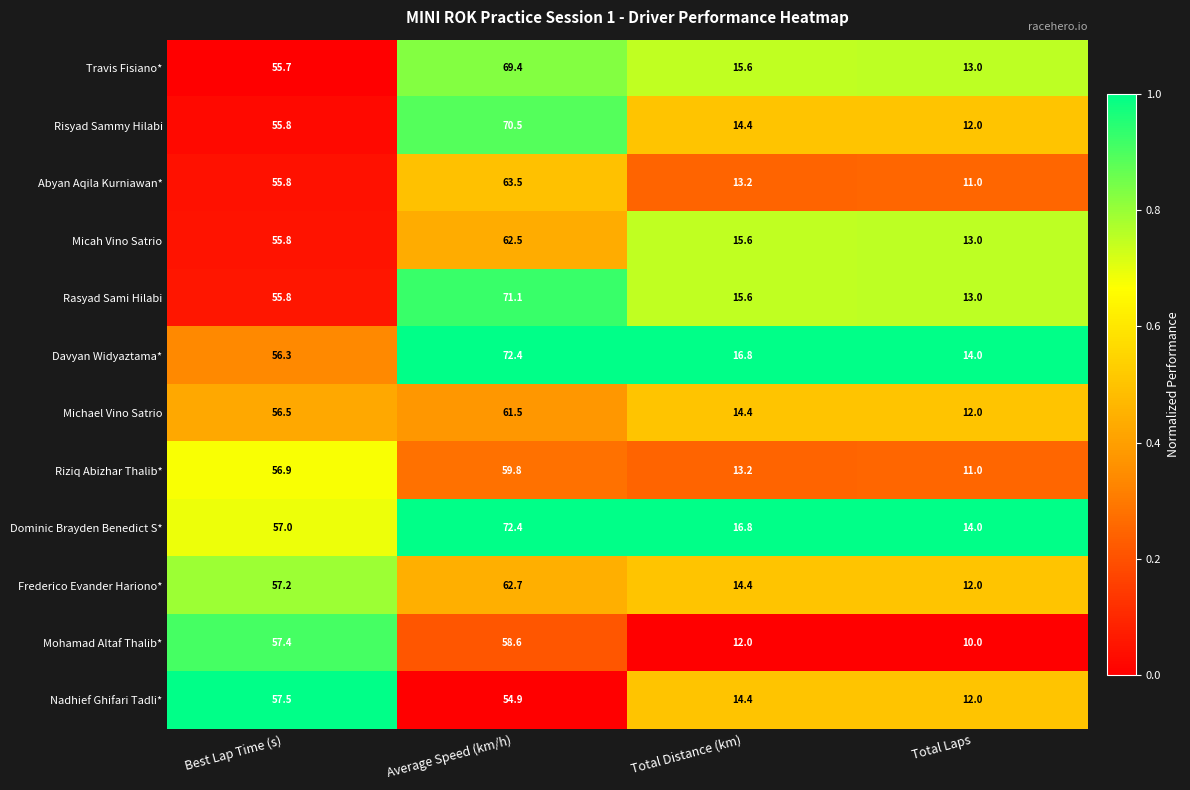

Which series has the largest range (max minus min)?

Risyad Sammy Hilabi